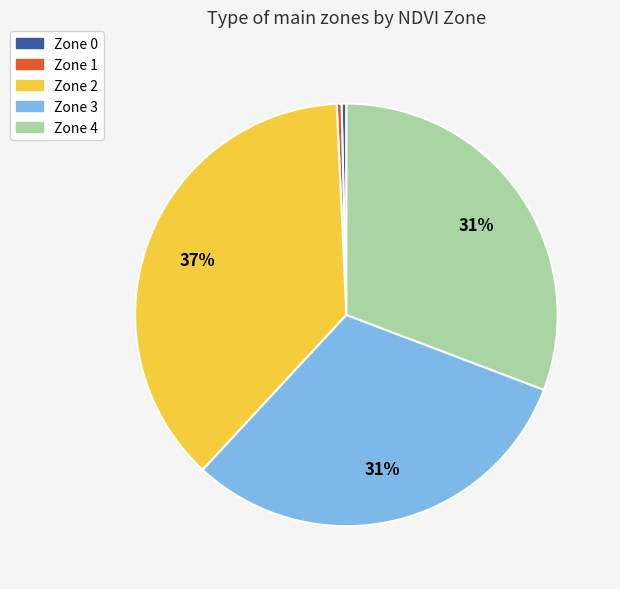

True or false: Zone 2 accounts for 42% of the total.

False